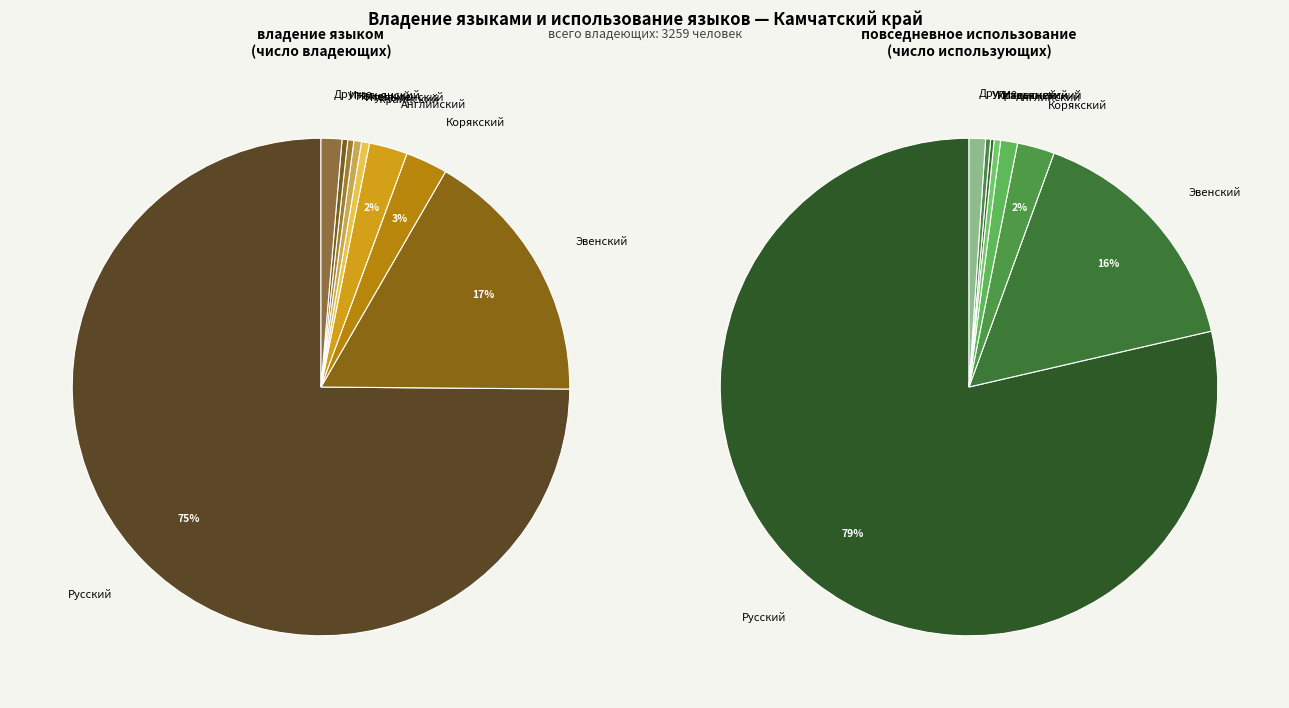

To the nearest percent, what is the difference between the Эвенский and Украинский slice percentages?

16%